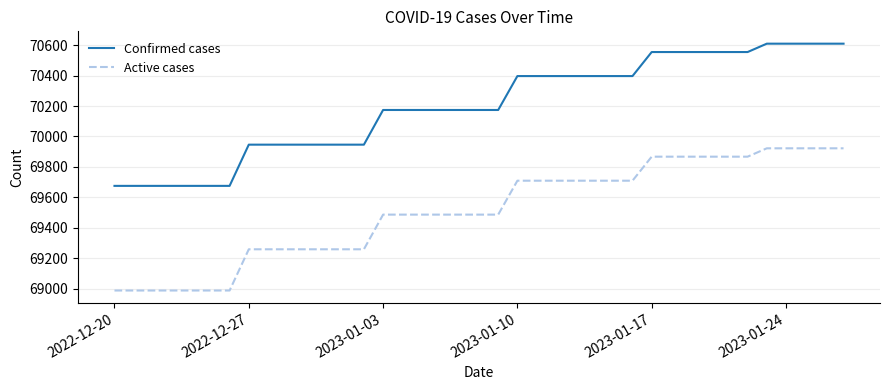

List the series in order of their overall mean, highest first.

Confirmed cases, Active cases